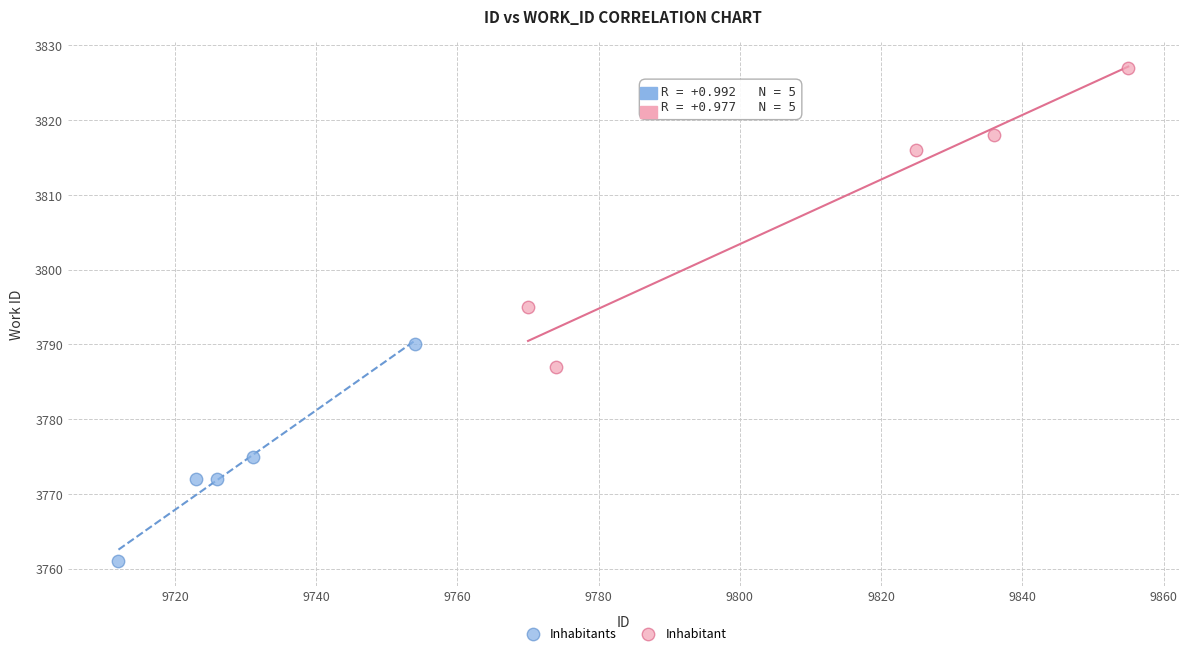

Which series contains the lowest Y value?

Inhabitants